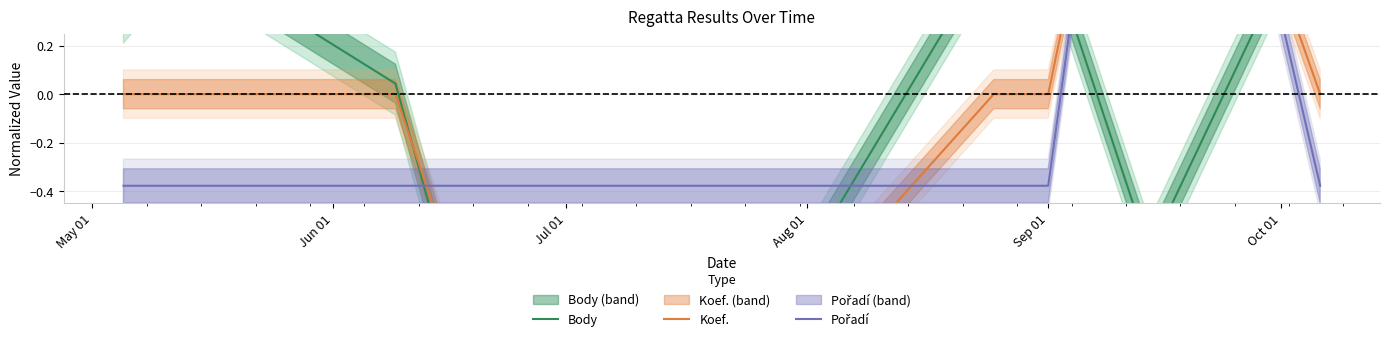

Reading right to left, transcribe all the data shown in this chart.

Body: 0.8	-0.7	0.6	0.6	-2.4	0.0	0.6	0.3
Koef.: 0.0	2.0	0.0	0.0	-2.0	0.0	0.0	0.0
Pořadí: -0.4	2.6	-0.4	-0.4	-0.4	-0.4	-0.4	-0.4